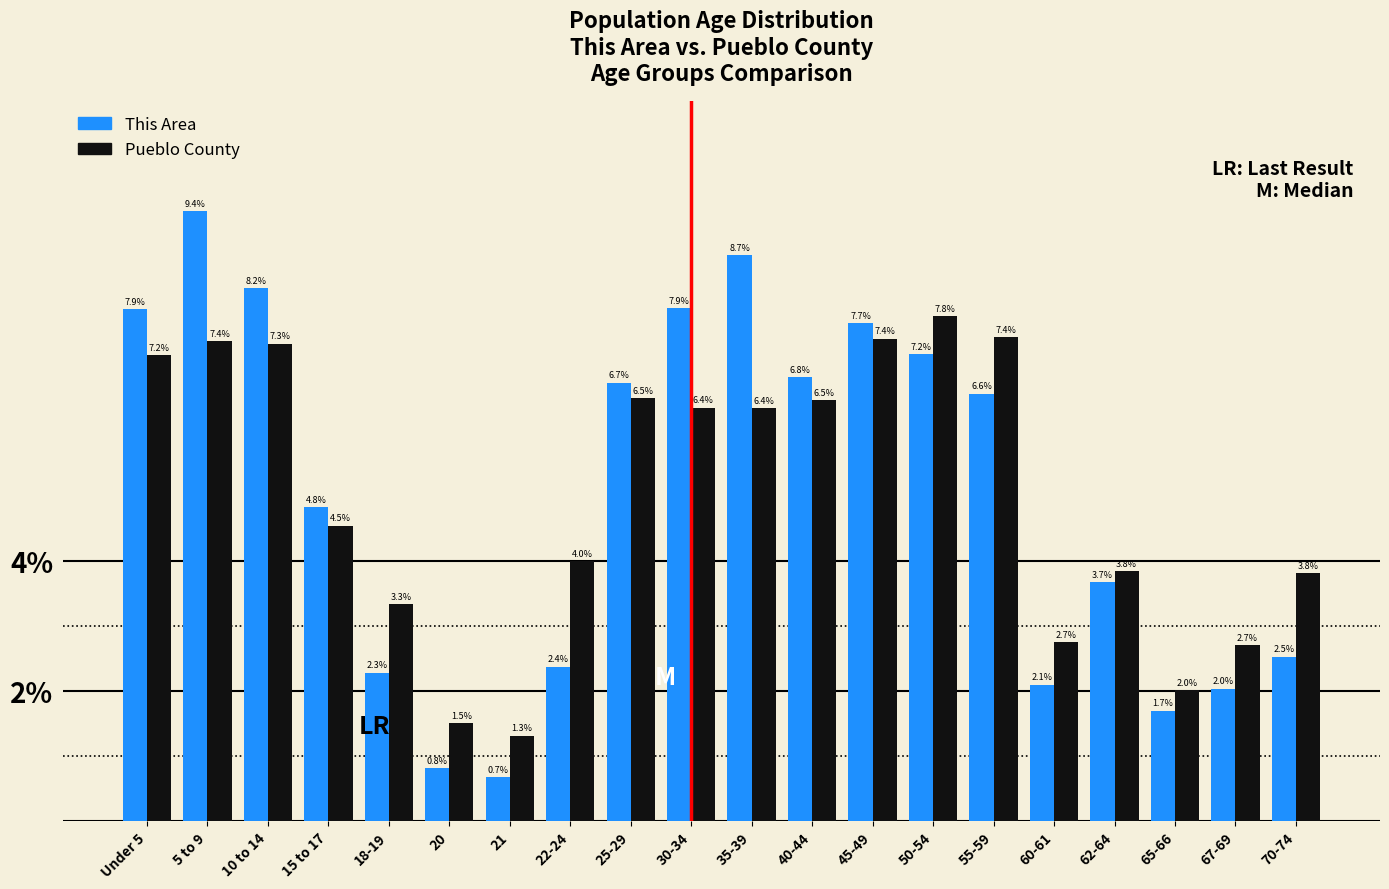

Reading left to right, what are all the values shown in this chart?

This Area: Under 5=7.9	5 to 9=9.4	10 to 14=8.2	15 to 17=4.8	18-19=2.3	20=0.8	21=0.7	22-24=2.4	25-29=6.7	30-34=7.9	35-39=8.7	40-44=6.8	45-49=7.7	50-54=7.2	55-59=6.6	60-61=2.1	62-64=3.7	65-66=1.7	67-69=2.0	70-74=2.5
Pueblo County: Under 5=7.2	5 to 9=7.4	10 to 14=7.3	15 to 17=4.5	18-19=3.3	20=1.5	21=1.3	22-24=4.0	25-29=6.5	30-34=6.4	35-39=6.4	40-44=6.5	45-49=7.4	50-54=7.8	55-59=7.4	60-61=2.7	62-64=3.8	65-66=2.0	67-69=2.7	70-74=3.8